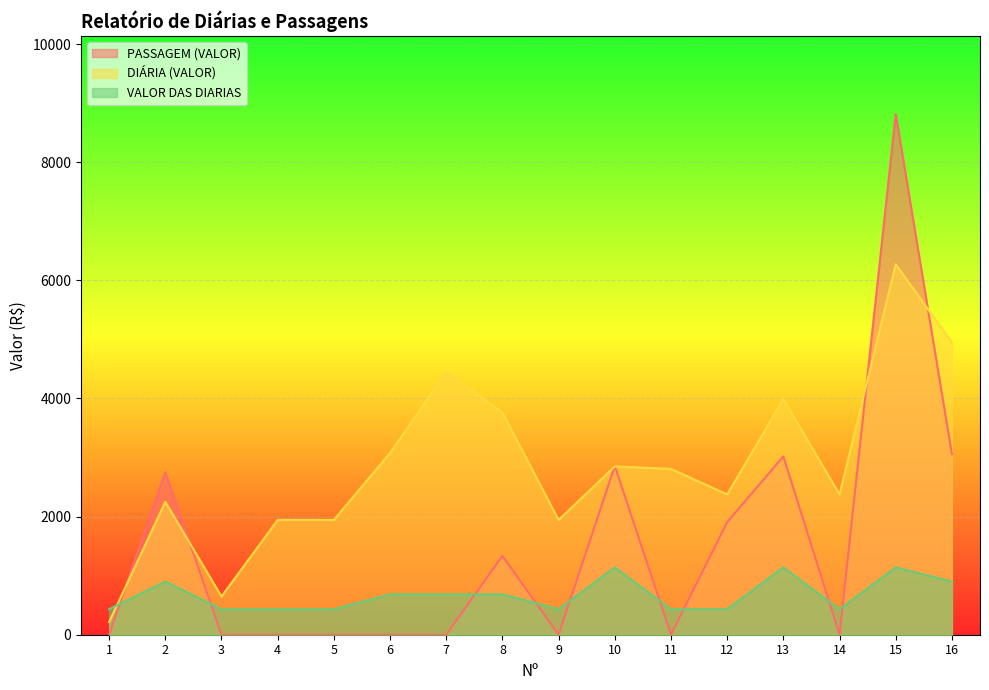

Reading left to right, what are all the values shown in this chart?

PASSAGEM (VALOR): 1=0.0	2=2752.2	3=0.0	4=0.0	5=0.0	6=0.0	7=0.0	8=1334.0	9=0.0	10=2857.2	11=0.0	12=1906.0	13=3020.2	14=0.0	15=8814.8	16=3056.3
DIÁRIA (VALOR): 1=216.0	2=2250.0	3=648.0	4=1944.0	5=1944.0	6=3078.0	7=4446.0	8=3762.0	9=1944.0	10=2850.0	11=2808.0	12=2376.0	13=3990.0	14=2376.0	15=6270.0	16=4950.0
VALOR DAS DIARIAS: 1=432.0	2=900.0	3=432.0	4=432.0	5=432.0	6=684.0	7=684.0	8=684.0	9=432.0	10=1140.0	11=432.0	12=432.0	13=1140.0	14=432.0	15=1140.0	16=900.0